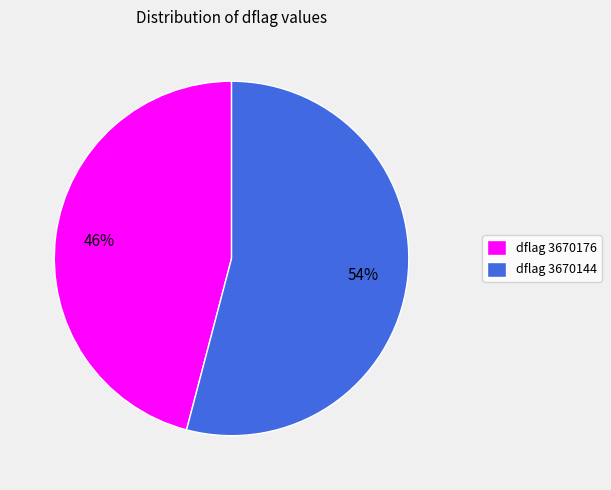

To the nearest percent, what percentage of the pie is dflag 3670176?

46%